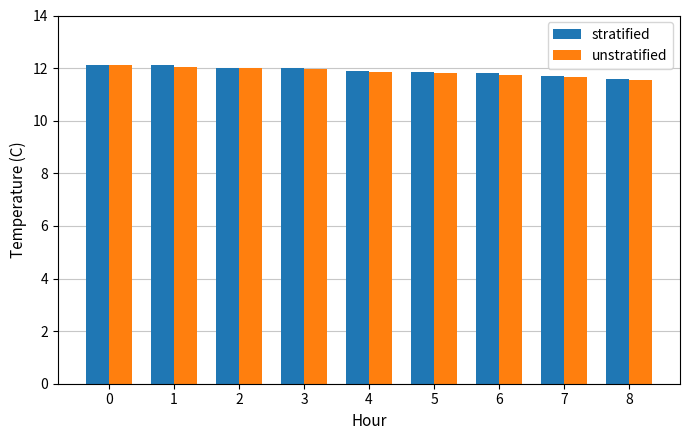

Is it true that unstratified equals 7.6 at 4?

False